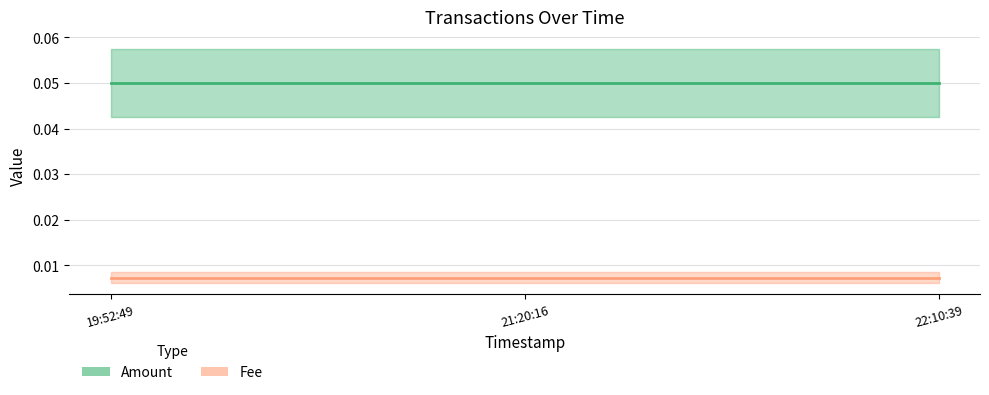

Which series has the largest total across all categories?

Amount